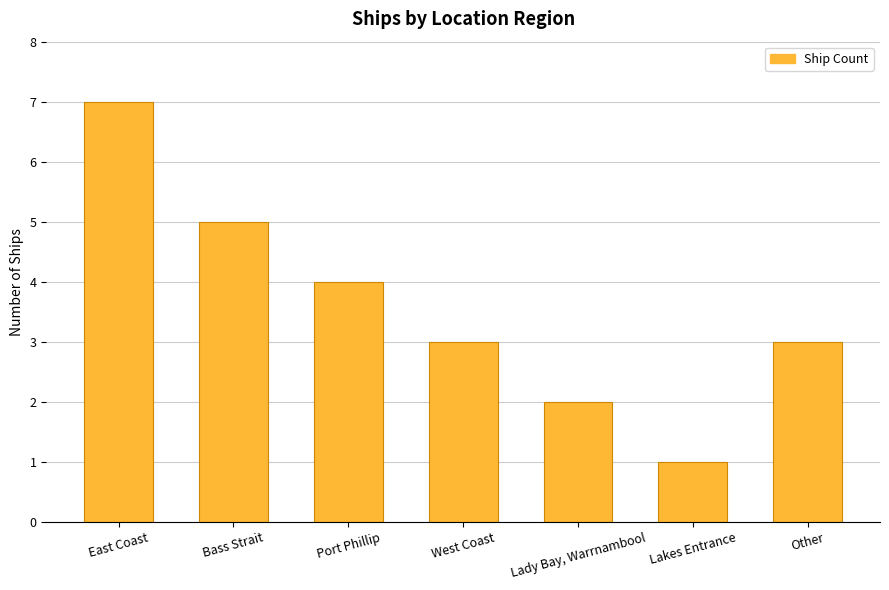

How many categories are shown in the chart?

7